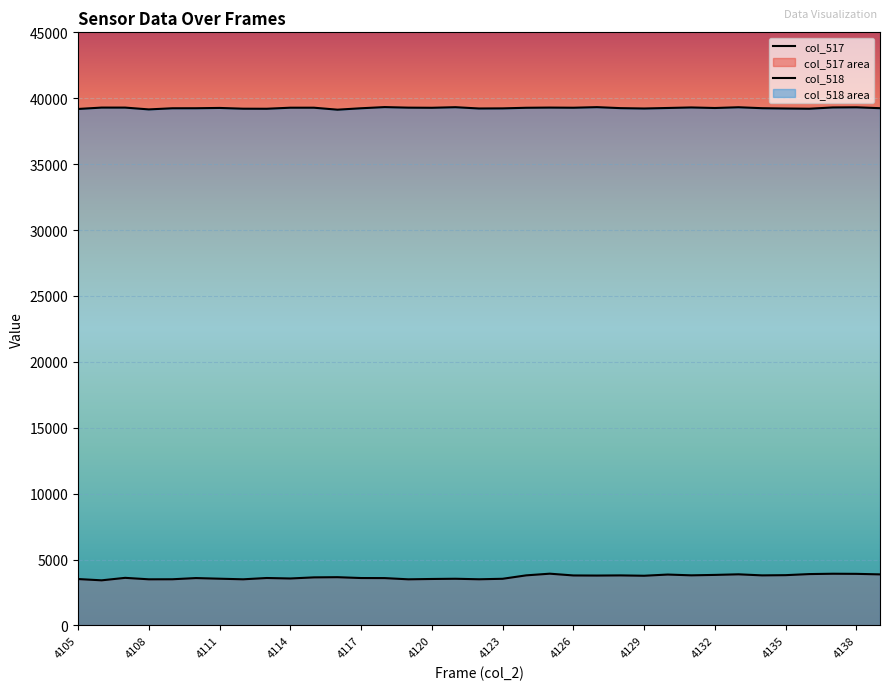

True or false: col_517 and col_518 cross at least once.

False